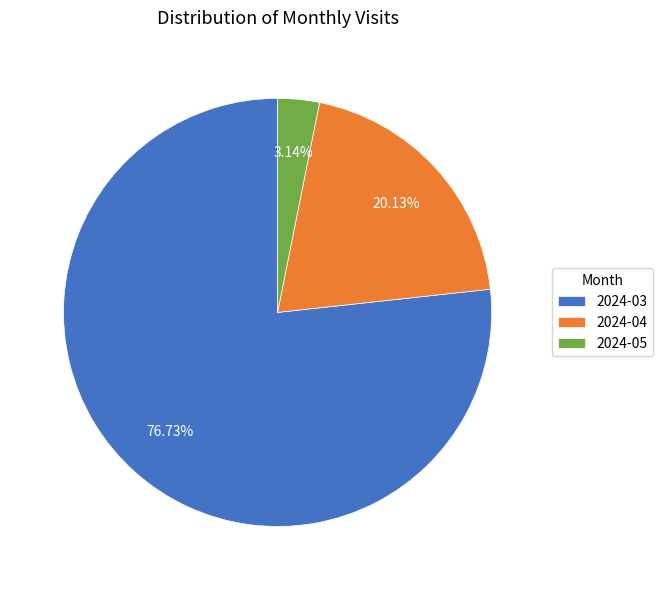

What is the smallest slice in the pie chart?

2024-05